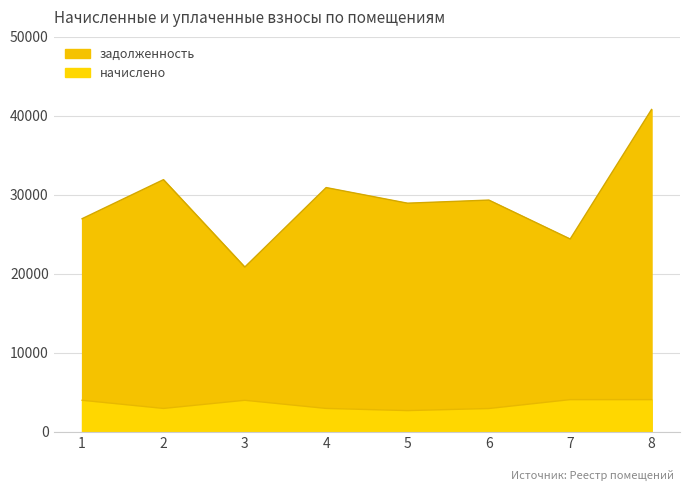

True or false: начислено and задолженность intersect in this chart.

False